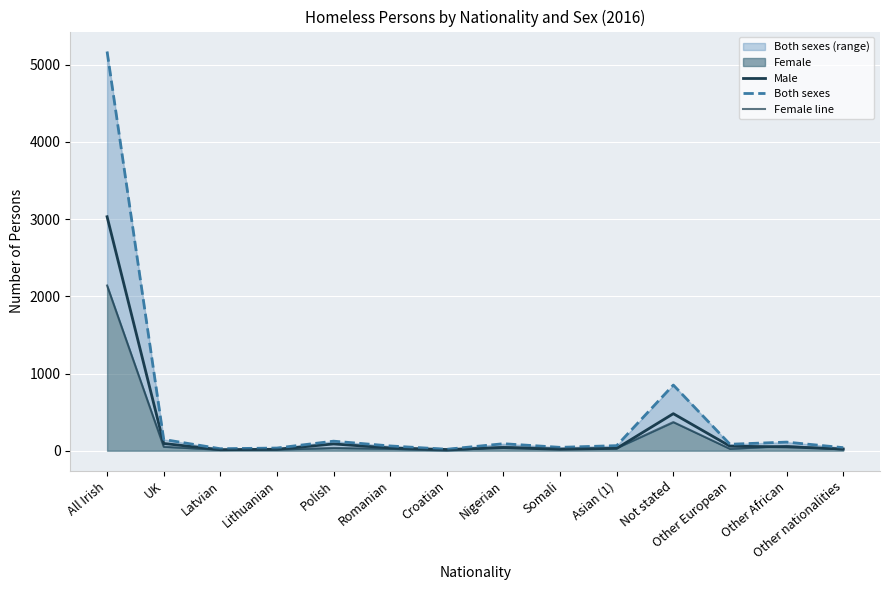

The Female line series shows 10 at Lithuanian. True or false?

False